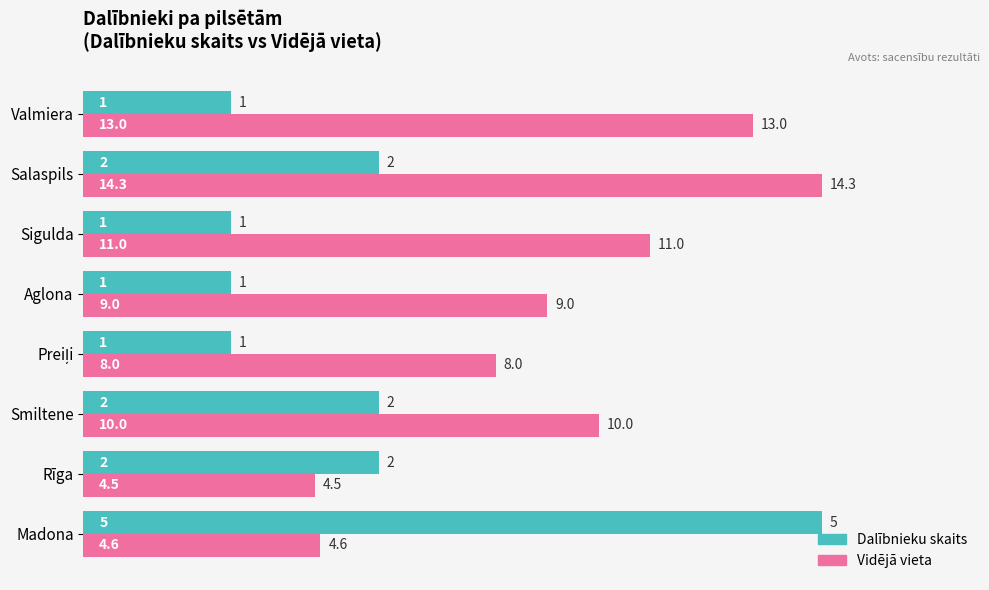

Are the bars grouped side by side (vs. stacked)?

Yes